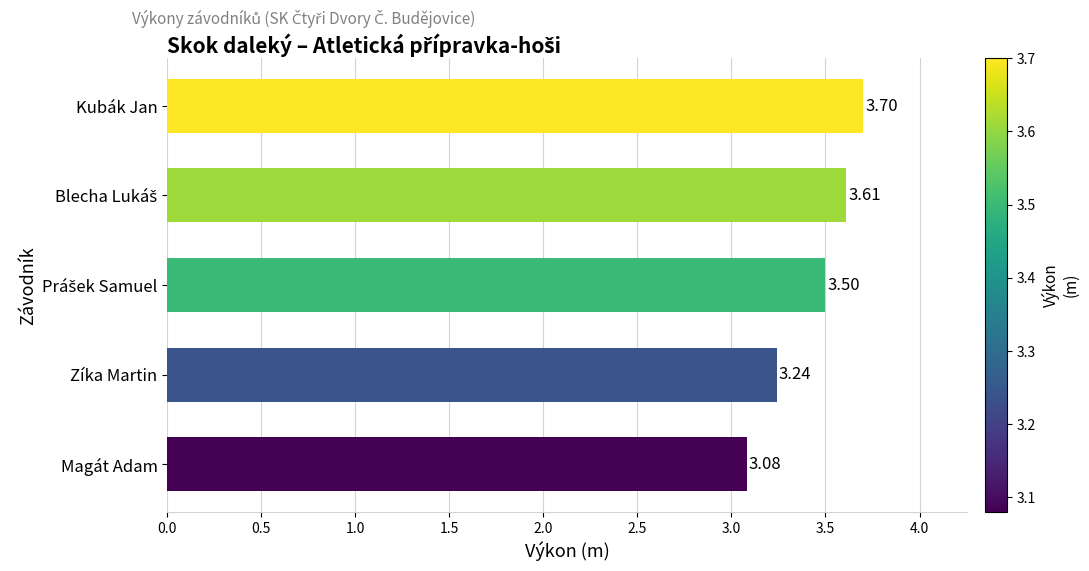

Between Magát Adam and Kubák Jan, which is larger?

Kubák Jan